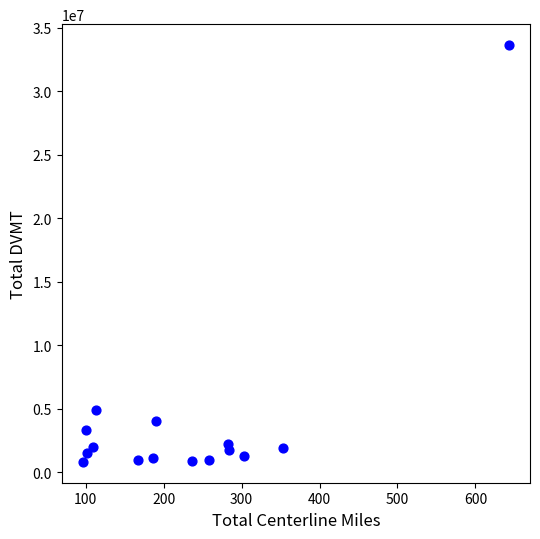

What is the range of Y values (max minus min)?

32841656.4